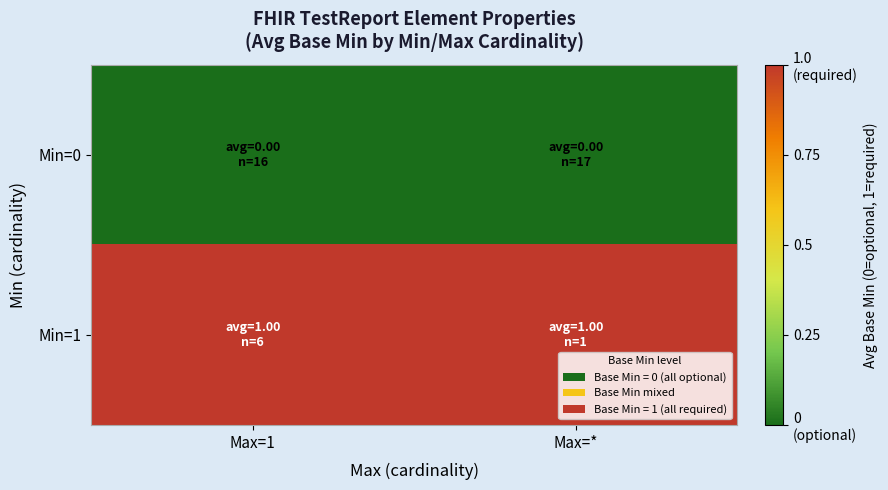

What is the spread (max minus min) of values at Max=*?

1